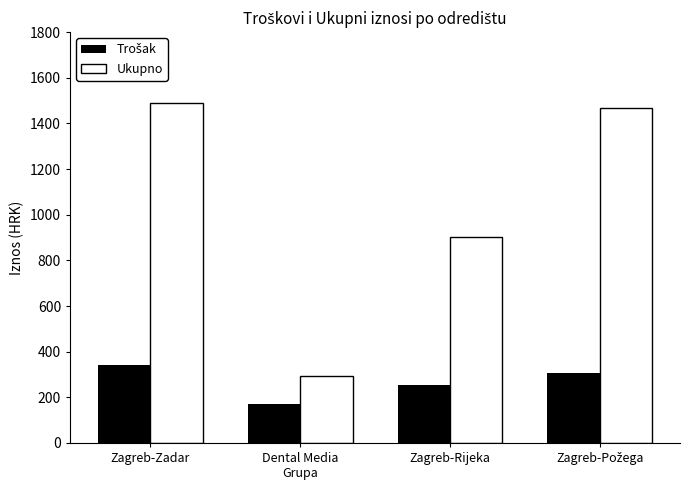

Which series changed the most between Zagreb-Zadar and Dental Media
Grupa?

Ukupno